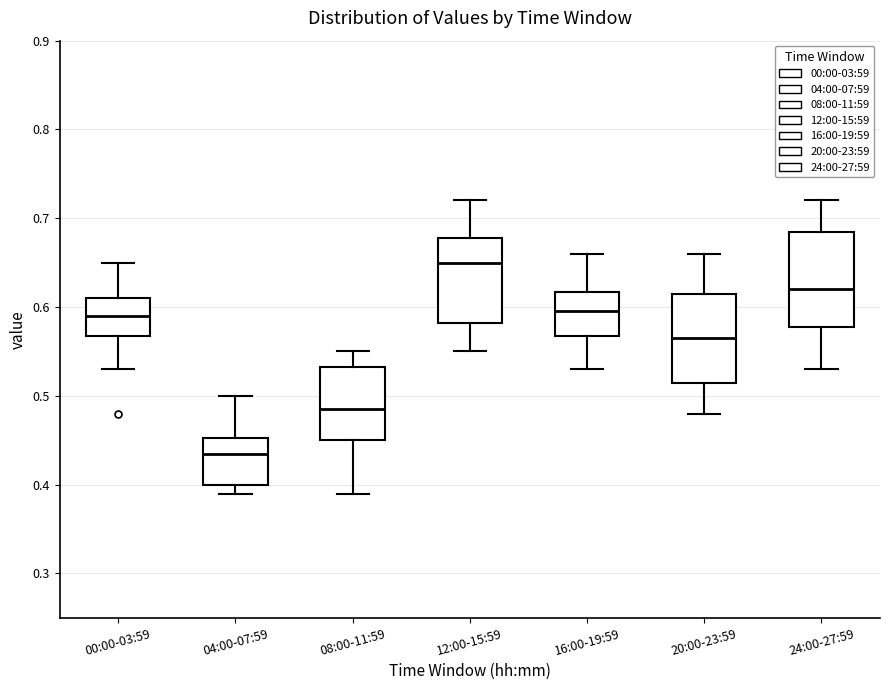

Where is the lower edge of the box for 00:00-03:59 on the y-axis? The values are not printed on the chart, so give them approximately, as read against the axis.

0.57